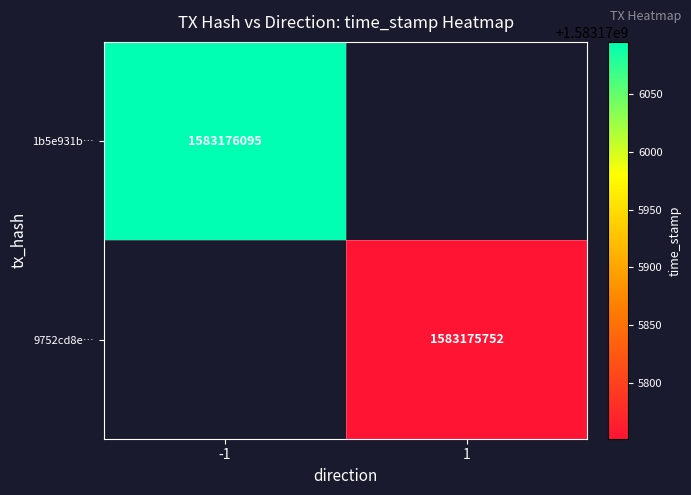

The value of 1b5e931b… at -1 is 1583176095. True or false?

True